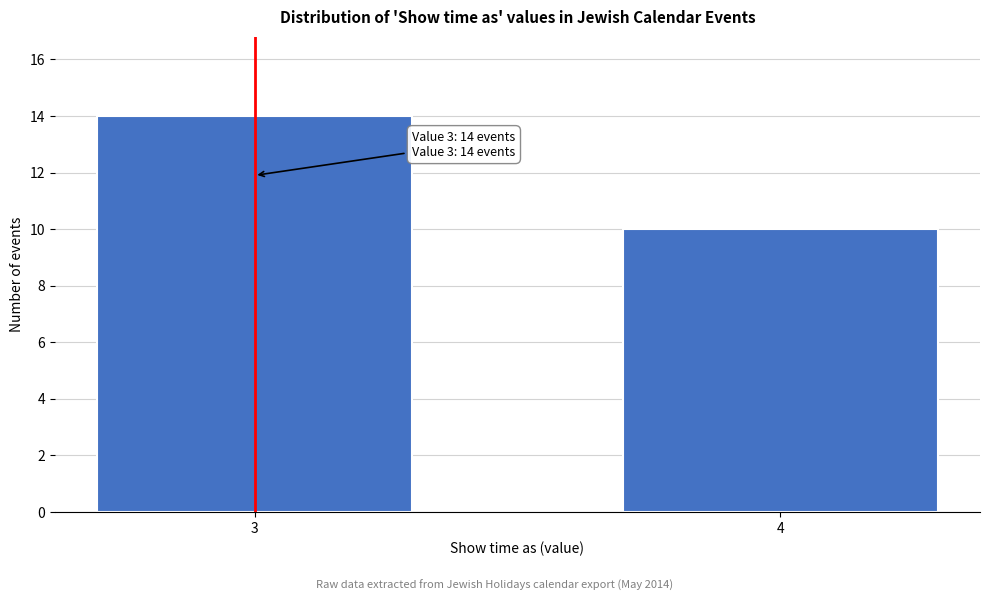

Reading left to right, what are all the values shown in this chart?

14	10